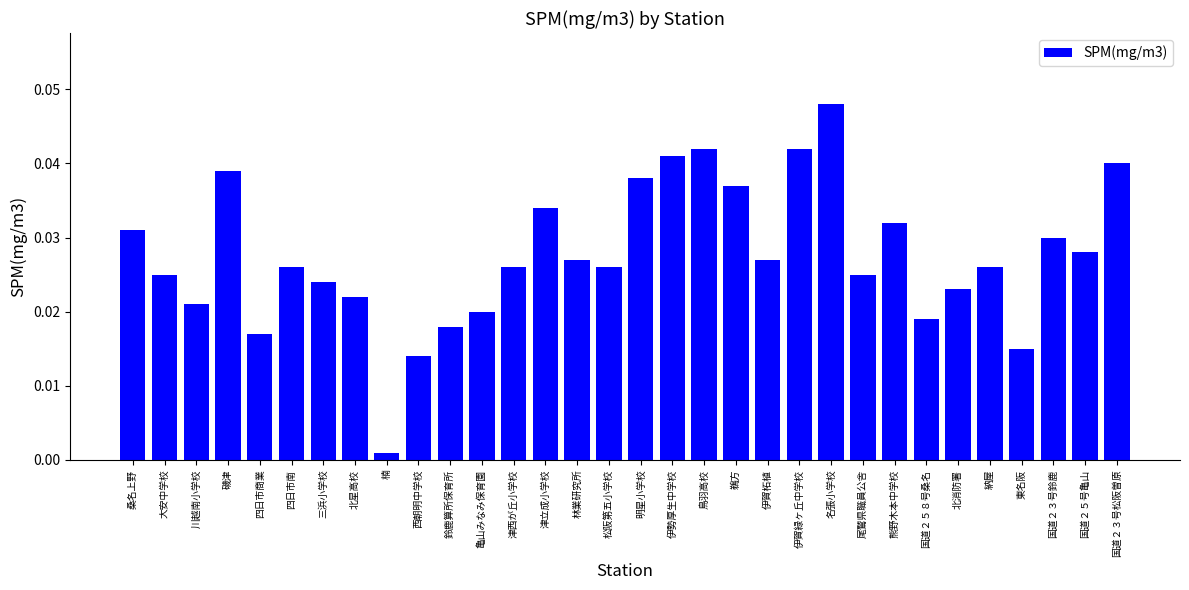

At which category does the chart reach its peak across all series?

名張小学校